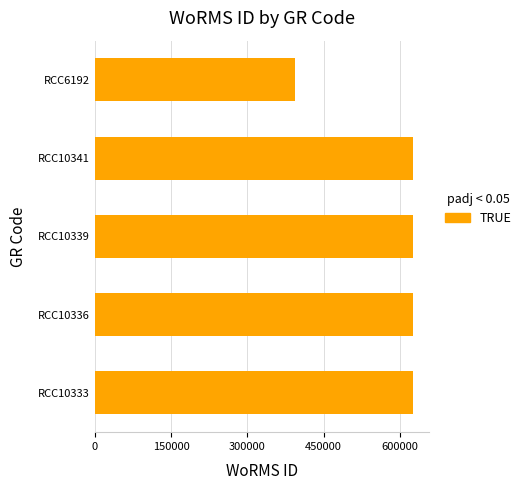

How many distinct data groups are displayed?

1